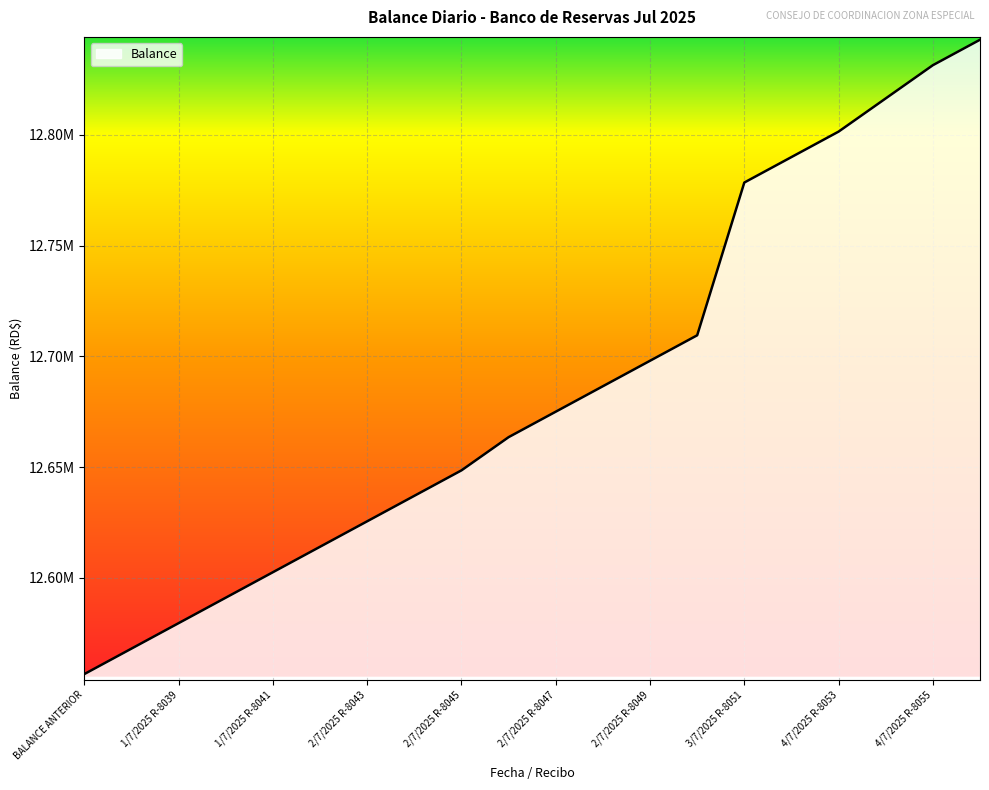

Does the chart have visible grid lines?

Yes